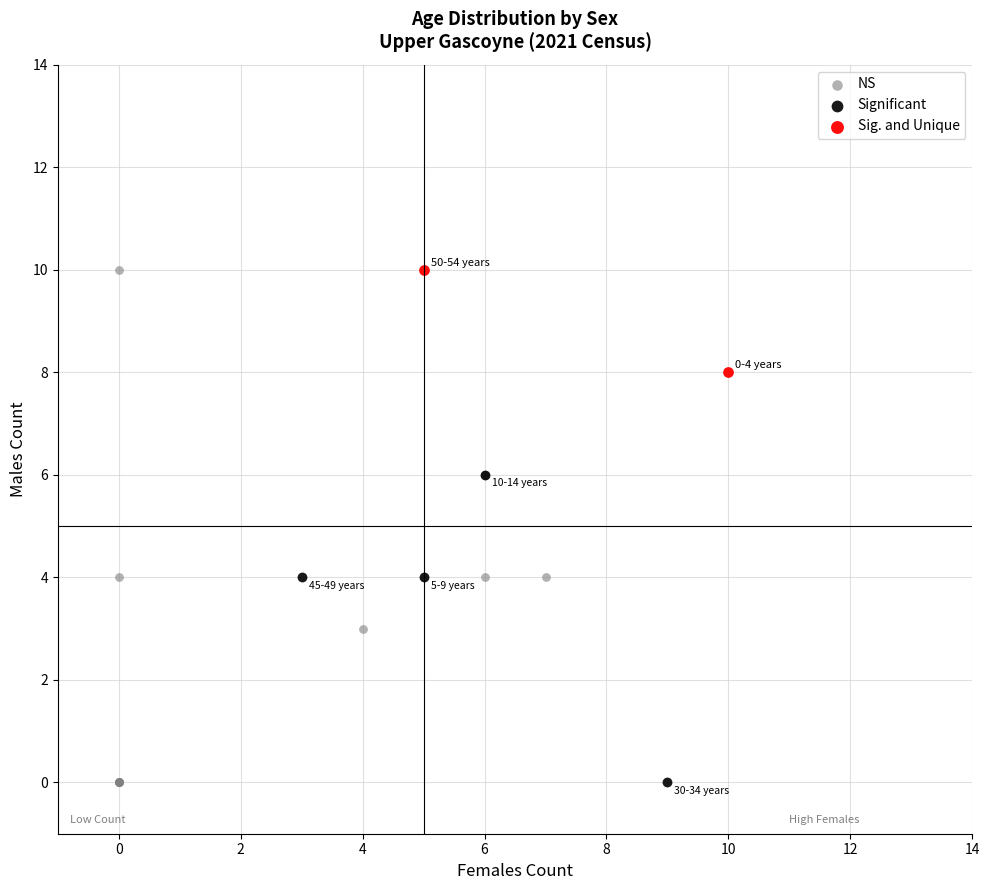

Which series has the widest spread of Y values?

NS